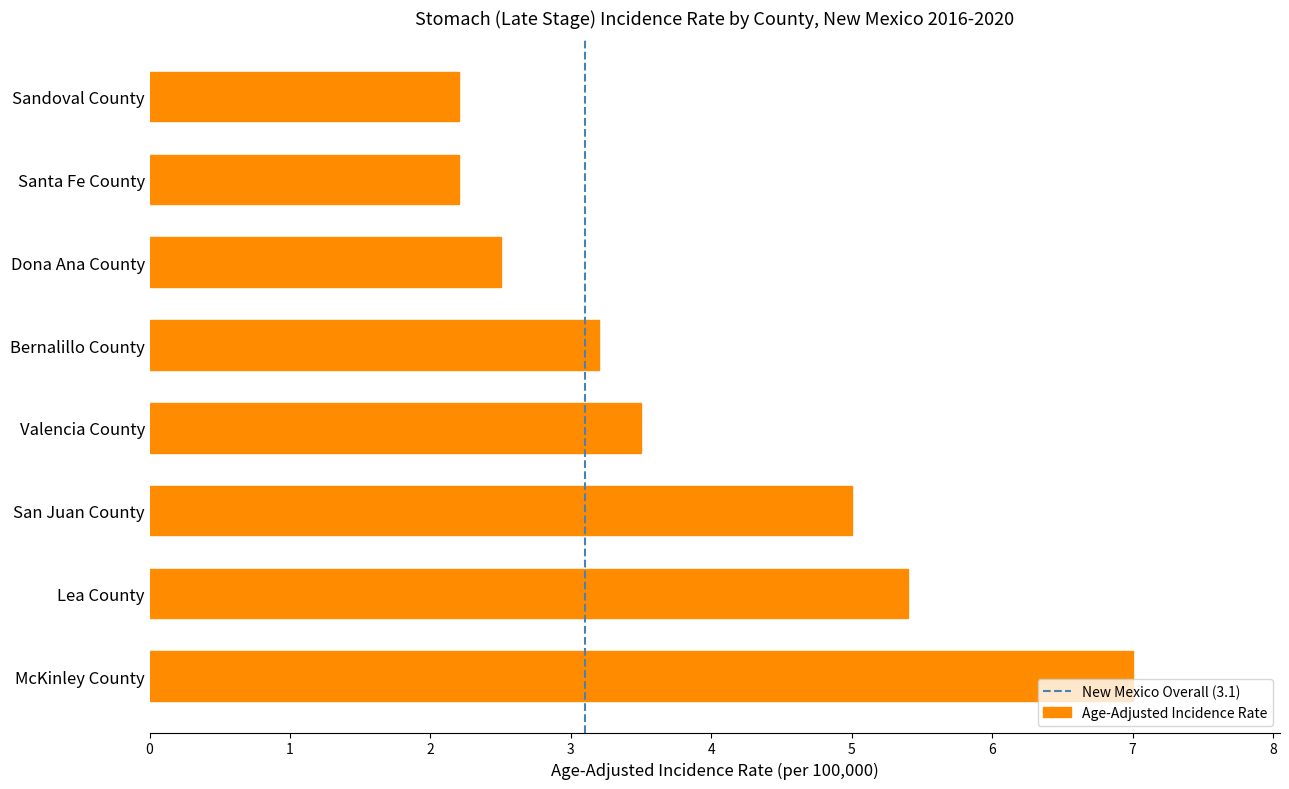

At which label is the value closest to 4?

Valencia County